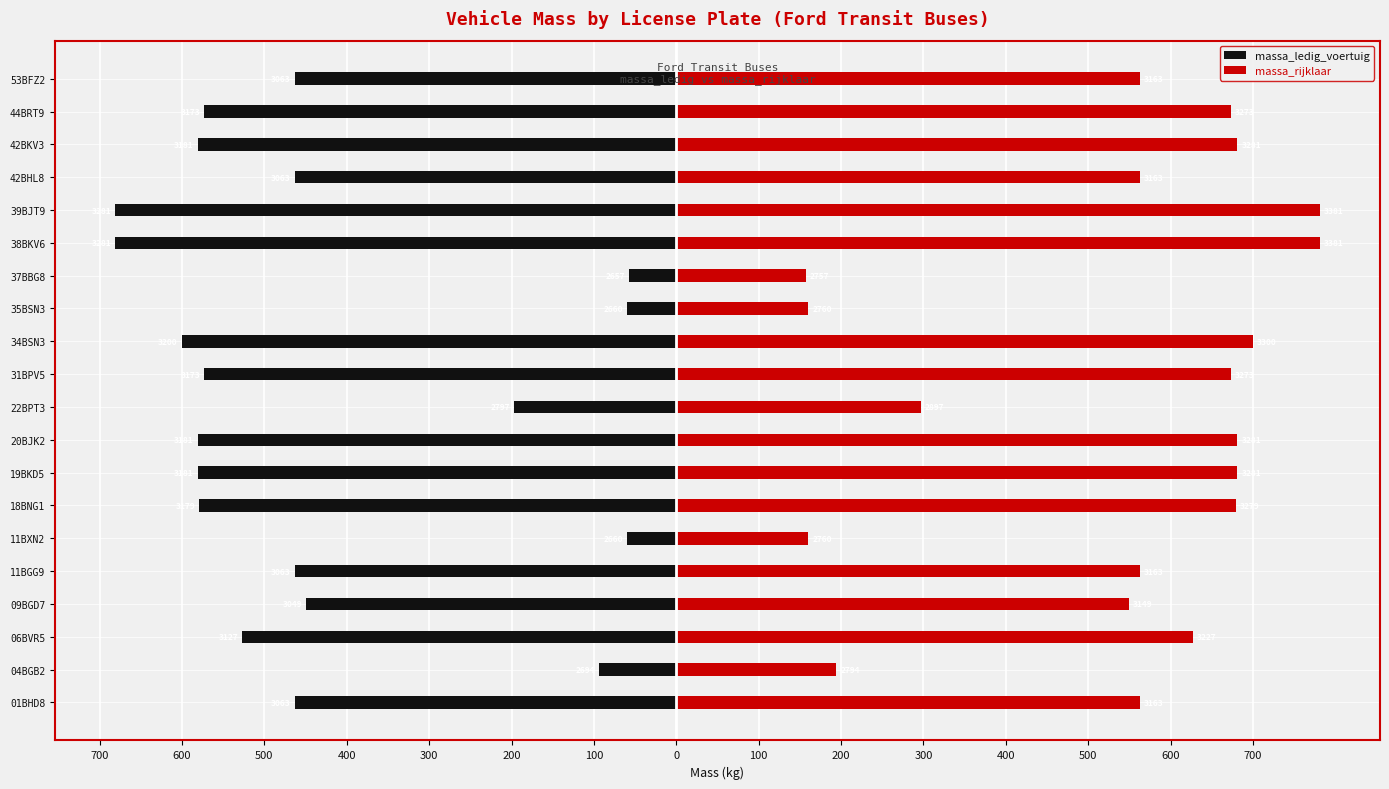

What are all the series names shown in the legend?

massa_ledig_voertuig, massa_rijklaar